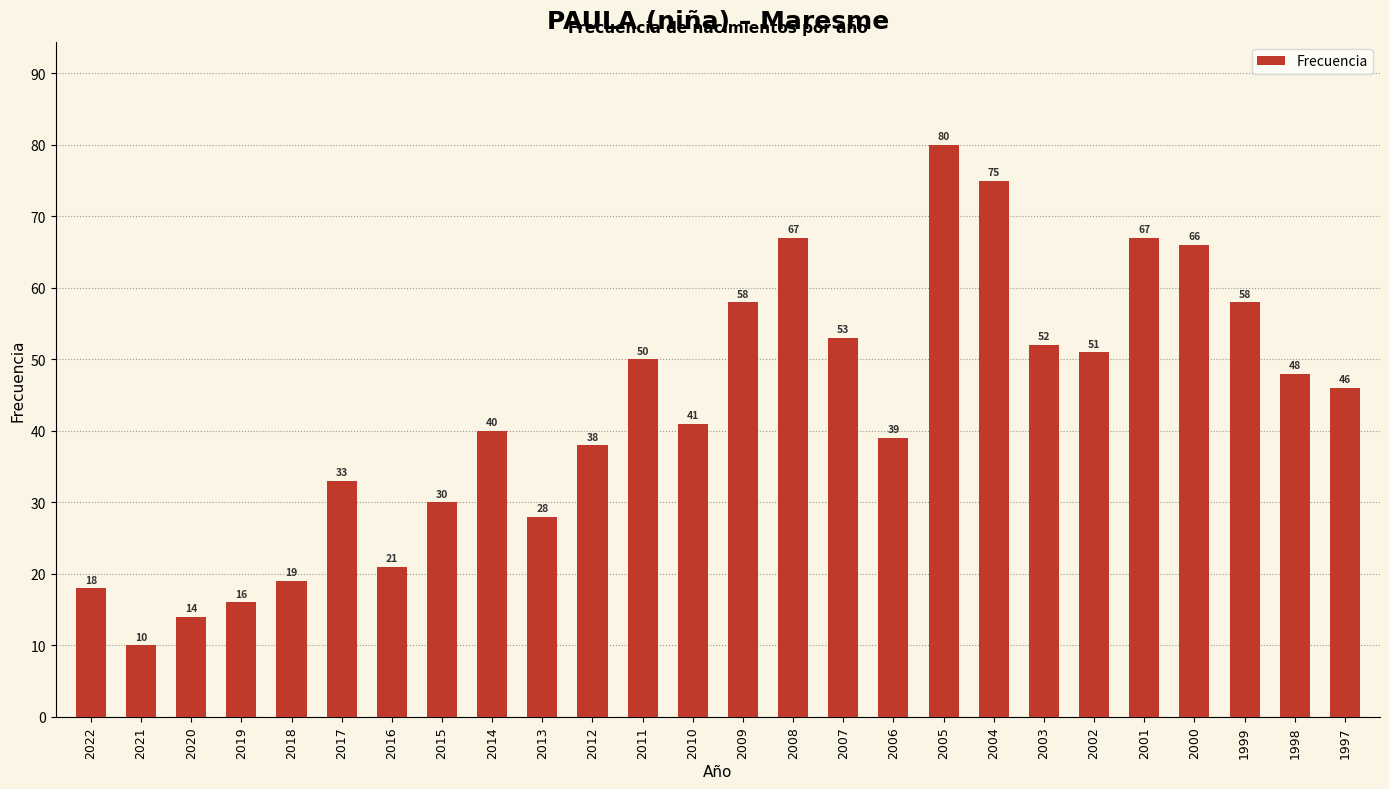

Is it true that the value at 2014 is 40?

True